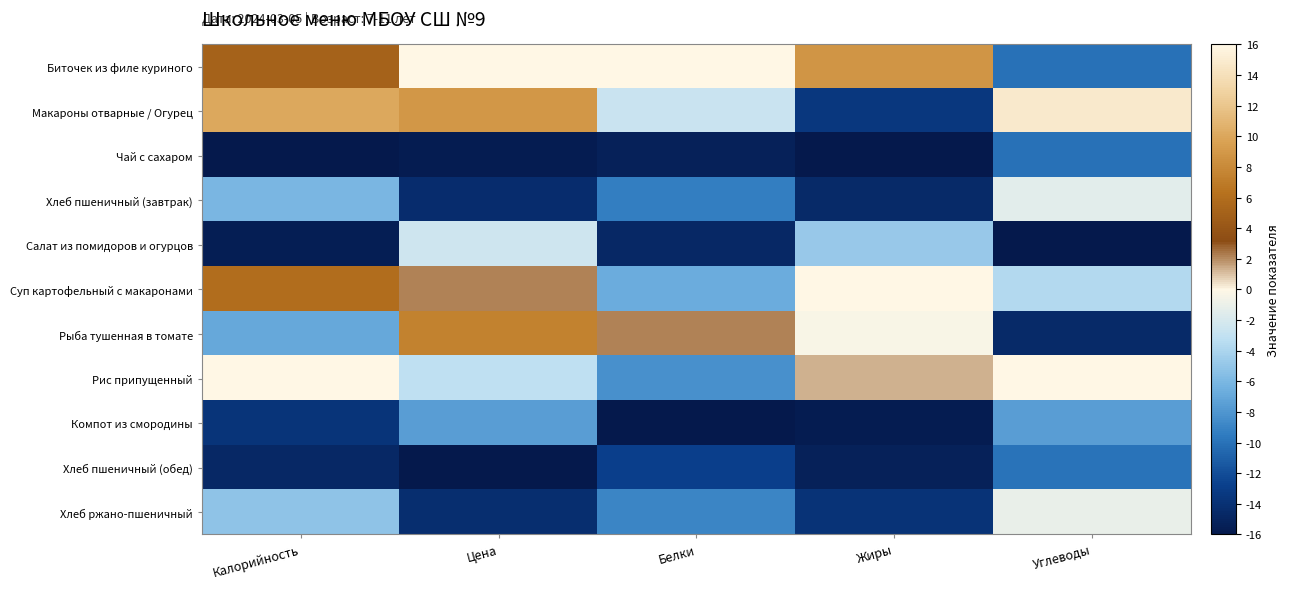

At which category is the sum across all series the highest?

Цена